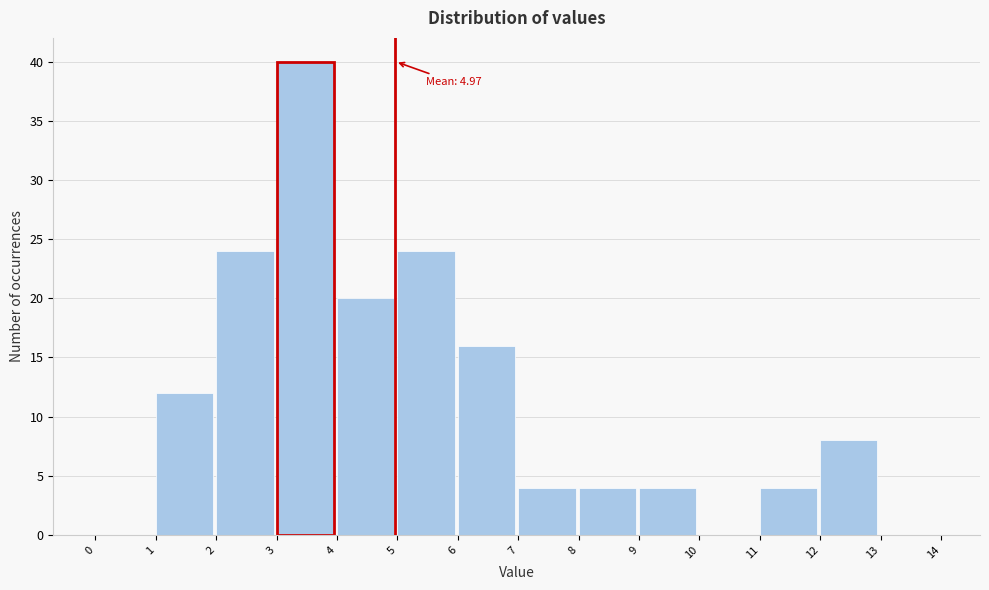

Over which range of the x-axis is the bar tallest?

3 to 4